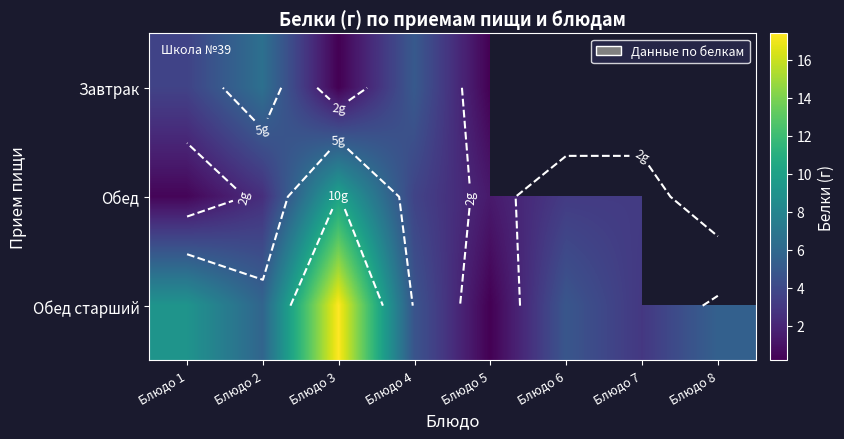

What is the difference between the maximum and minimum values in the Обед старший series?

17.2